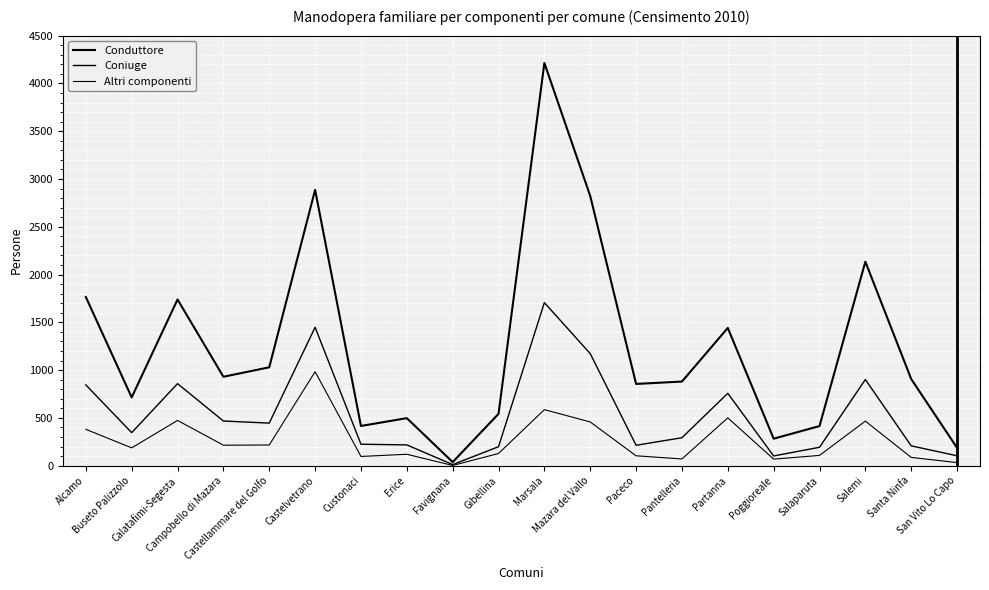

What is the spread (max minus min) of values at Salemi?

1668